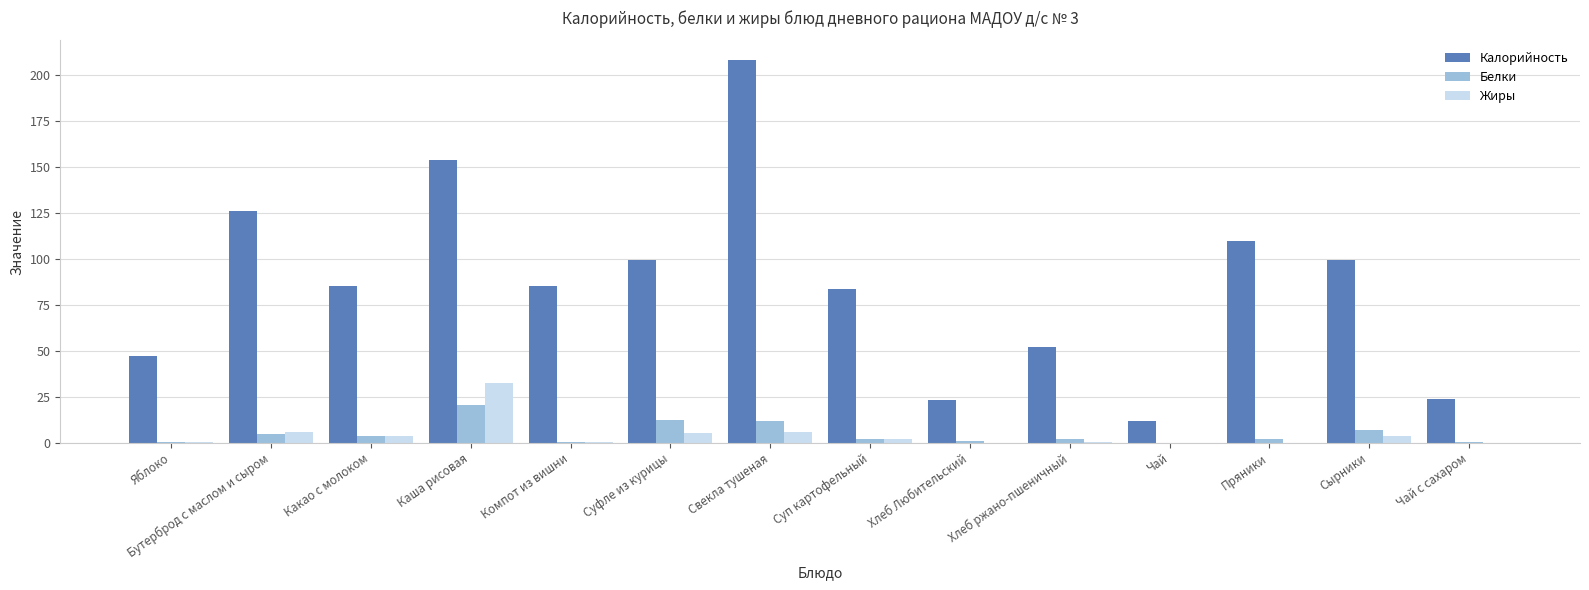

What is the sum of all Калорийность values?

1209.5